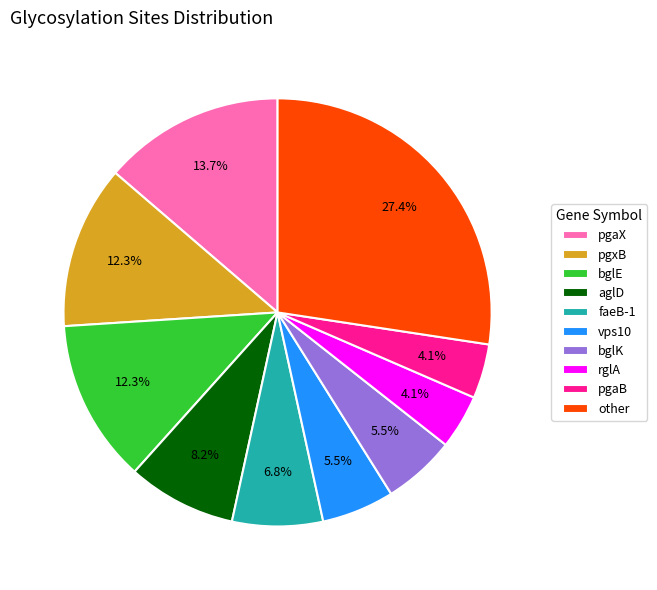

To the nearest percent, what is the difference between the largest and smallest slice percentages?

23%